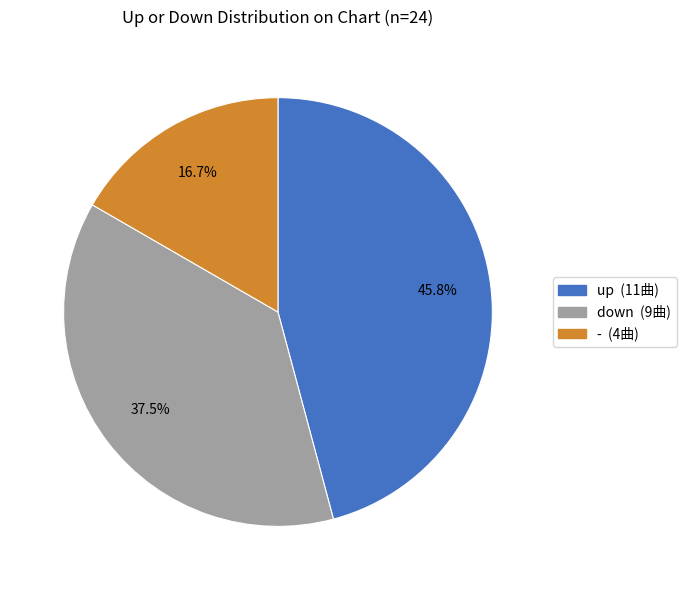

To the nearest percent, what portion does up represent?

46%